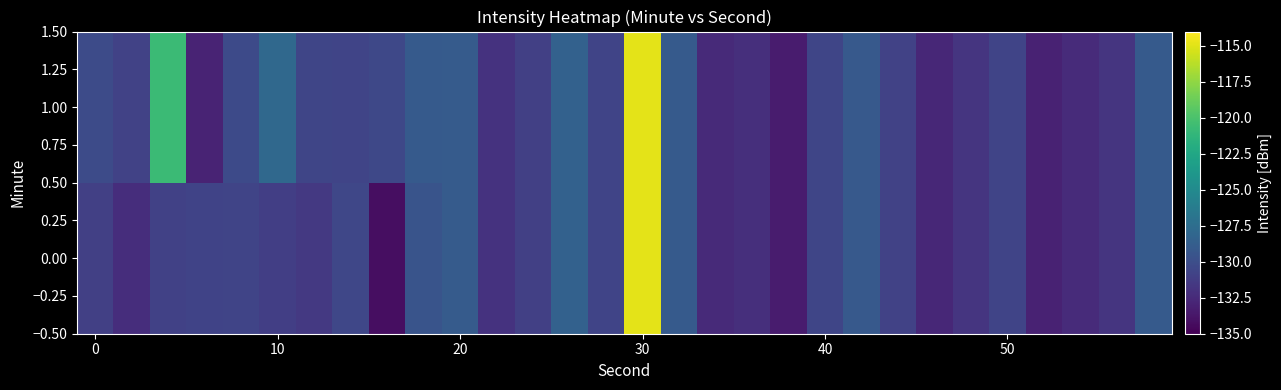

Reading left to right, what are all the values shown in this chart?

0.00: -131.0	-132.2	-131.0	-130.7	-130.7	-131.1	-131.5	-130.5	-134.2	-129.5	-129.0	-131.9	-131.0	-128.5	-130.7	-114.8	-129.1	-132.5	-132.2	-133.4	-130.6	-129.2	-130.9	-132.7	-131.7	-130.7	-133.0	-132.4	-131.7	-129.1
1.00: -130.2	-130.9	-120.7	-132.9	-130.3	-127.9	-130.6	-130.7	-130.5	-129.0	-129.0	-131.9	-131.0	-128.5	-130.7	-114.8	-129.1	-132.5	-132.2	-133.4	-130.6	-129.2	-130.9	-132.7	-131.7	-130.7	-133.0	-132.4	-131.7	-129.1